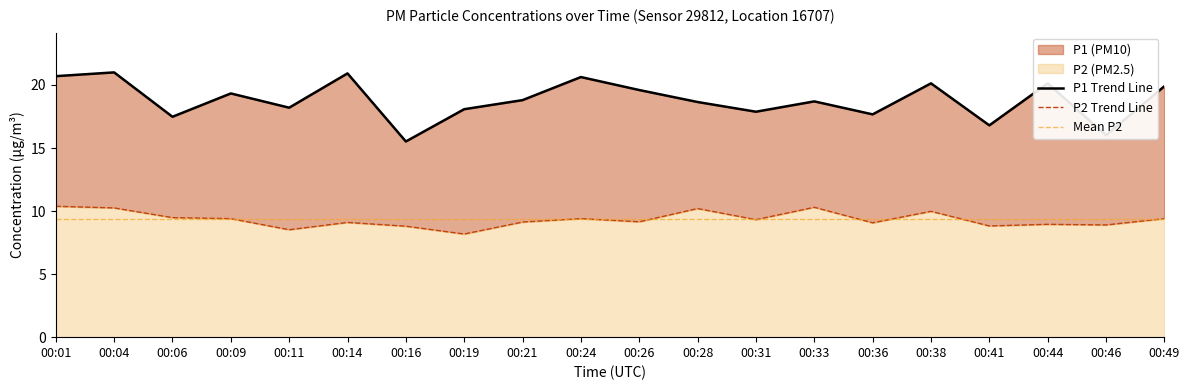

Which series has the largest total across all categories?

P1